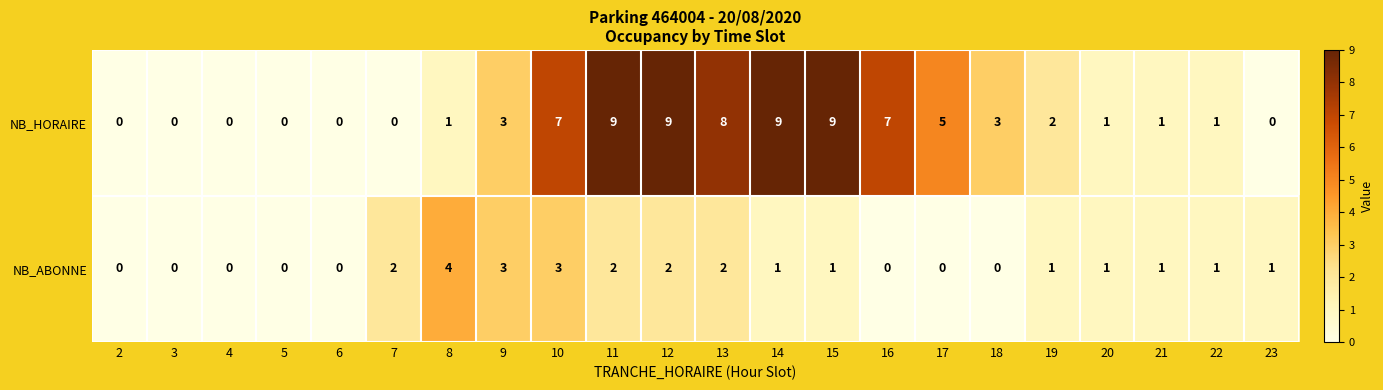

What is the difference between the maximum and minimum values in the NB_HORAIRE series?

9